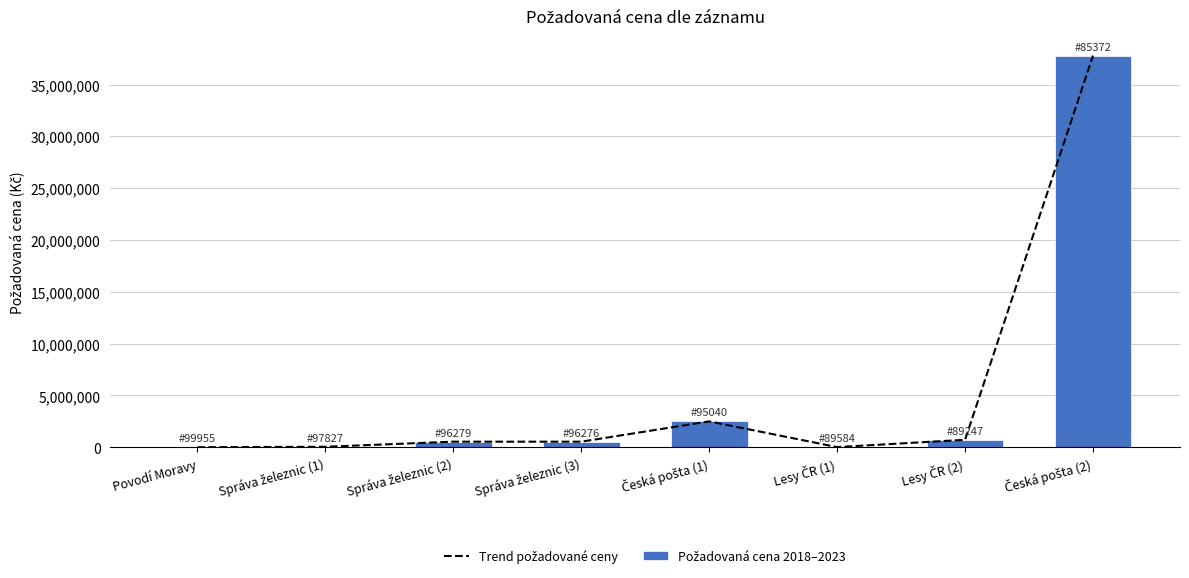

What is the smallest value displayed?

3444